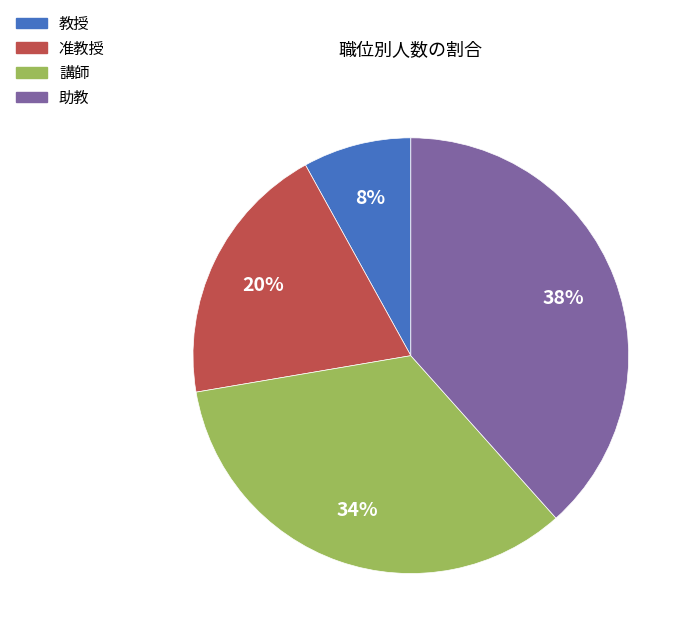

Rank the categories by value from highest to lowest.

助教, 講師, 准教授, 教授